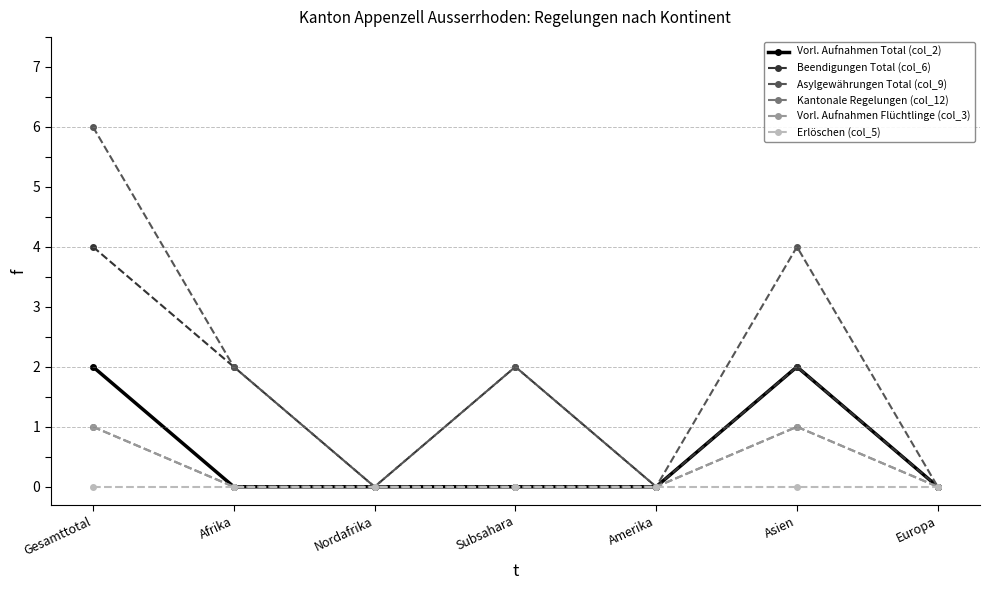

Does the chart have visible grid lines?

No